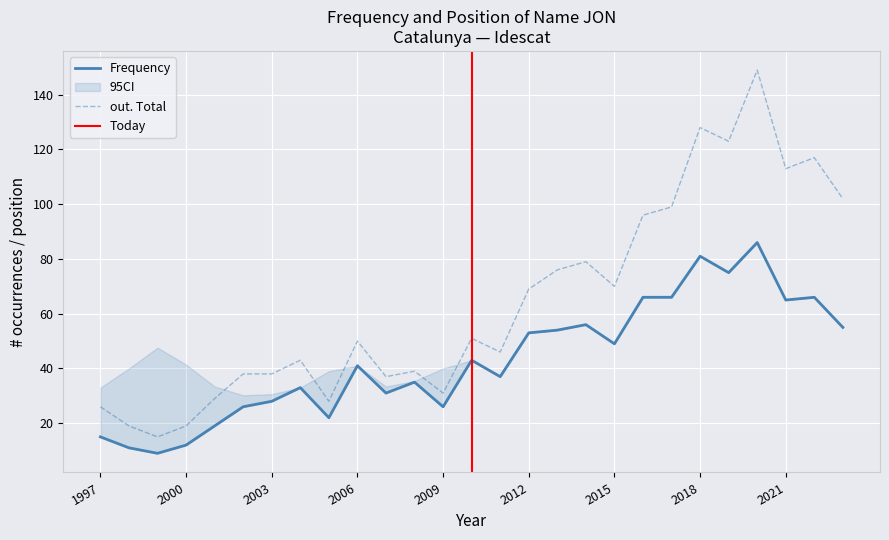

True or false: out. Total and Frequency intersect in this chart.

False